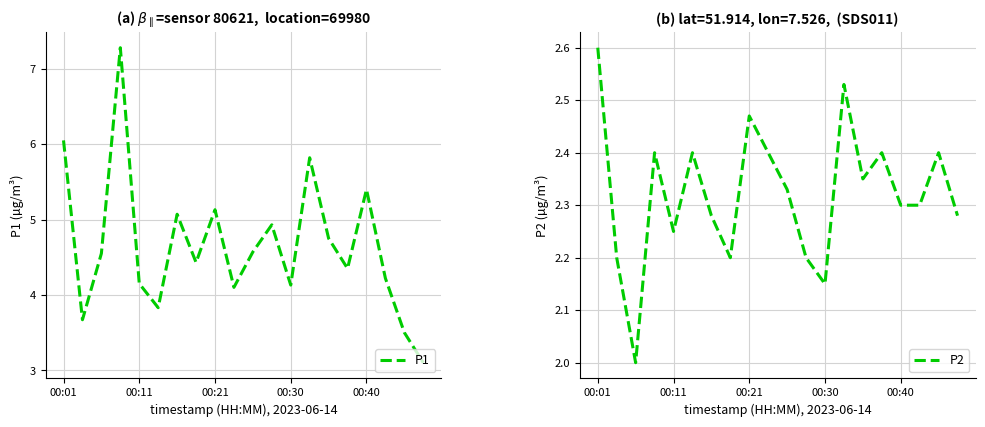

What is the maximum value shown in the chart?

7.3